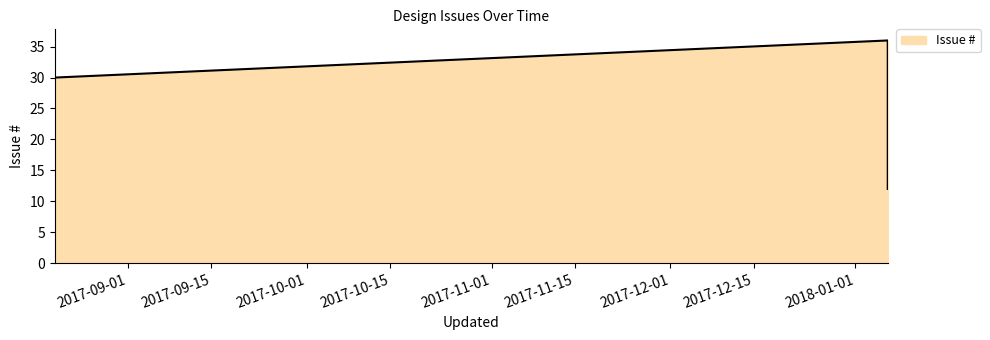

Reading left to right, transcribe all the data shown in this chart.

30	36	35	33	29	21	12